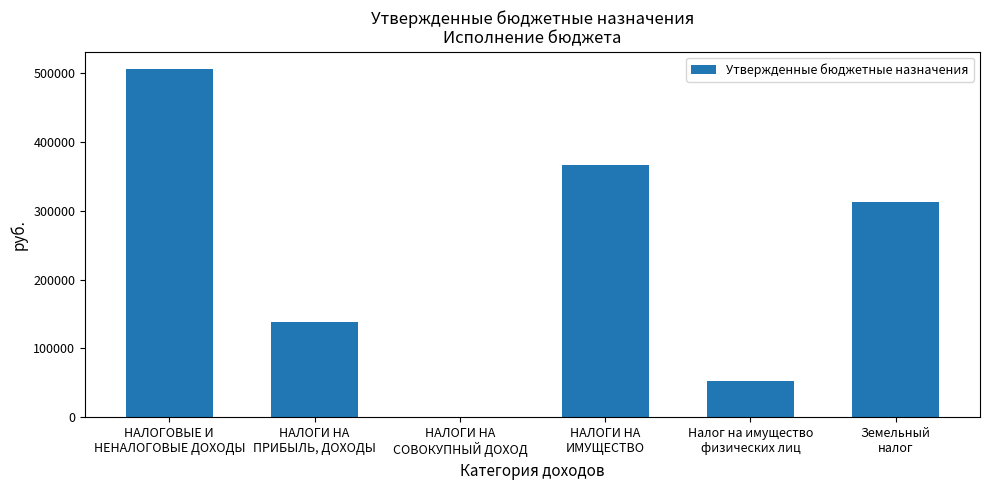

What is the greatest value displayed?

505622.0